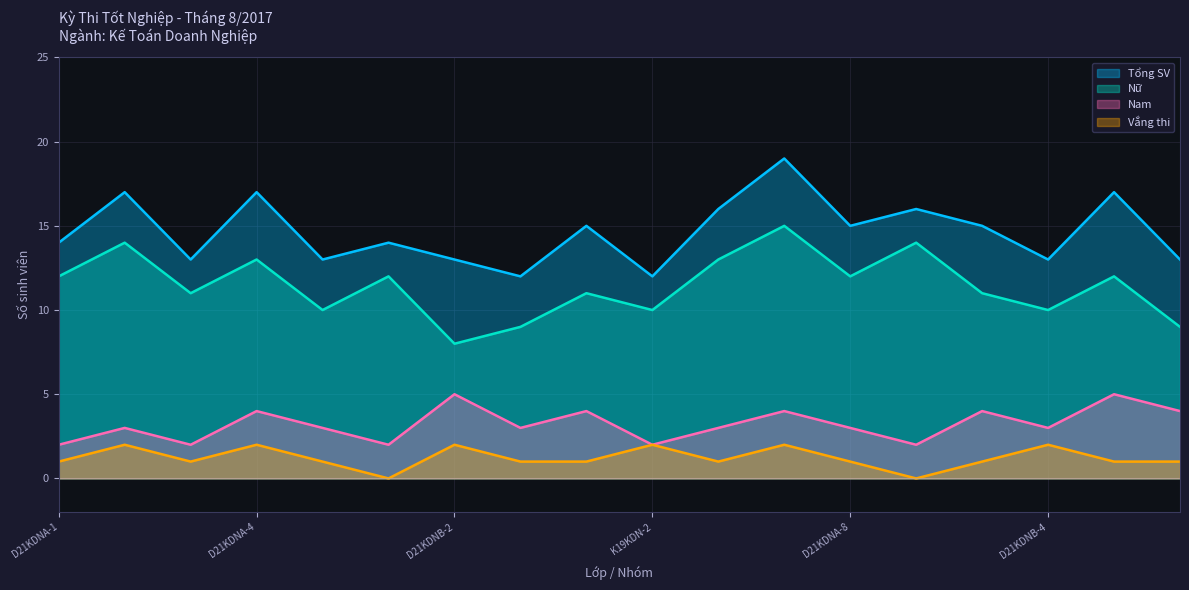

Does the chart display data point markers on the line(s)?

No